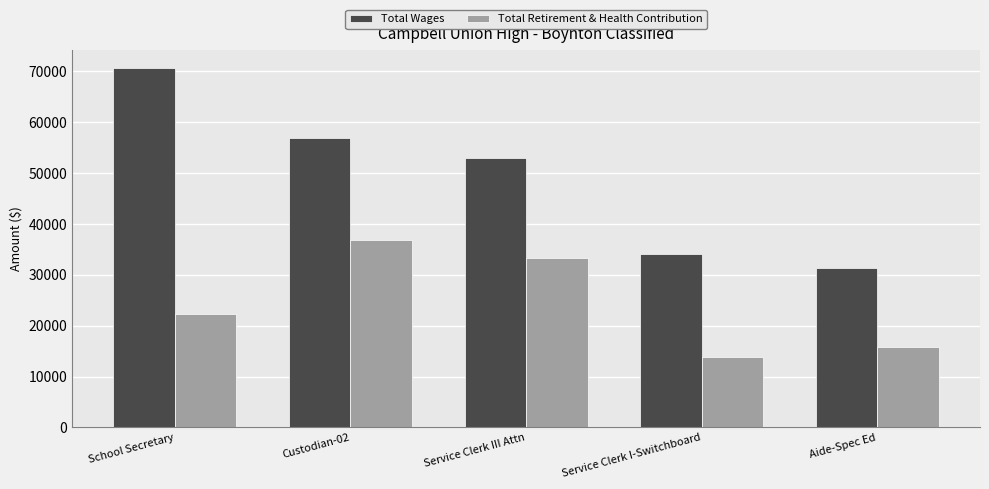

Reading left to right, extract all data points from this chart.

Total Wages: School Secretary=70719	Custodian-02=56821	Service Clerk III Attn=53033	Service Clerk I-Switchboard=34153	Aide-Spec Ed=31412
Total Retirement & Health Contribution: School Secretary=22263	Custodian-02=36931	Service Clerk III Attn=33227	Service Clerk I-Switchboard=13906	Aide-Spec Ed=15756